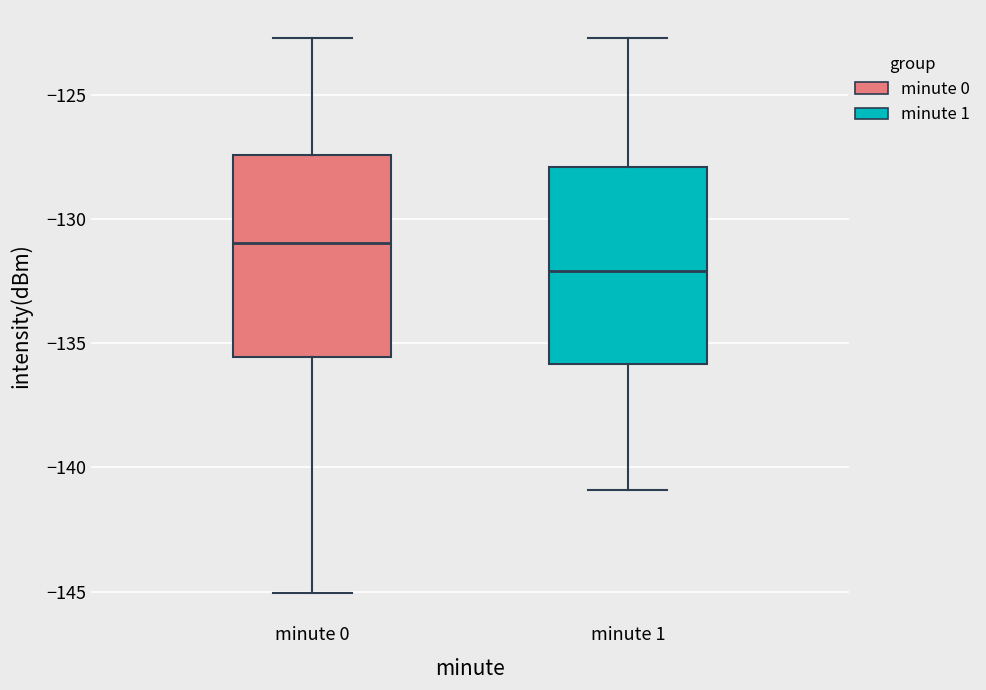

Where is the upper edge of the box for minute 0 on the y-axis? The values are not printed on the chart, so give them approximately, as read against the axis.

-127.5